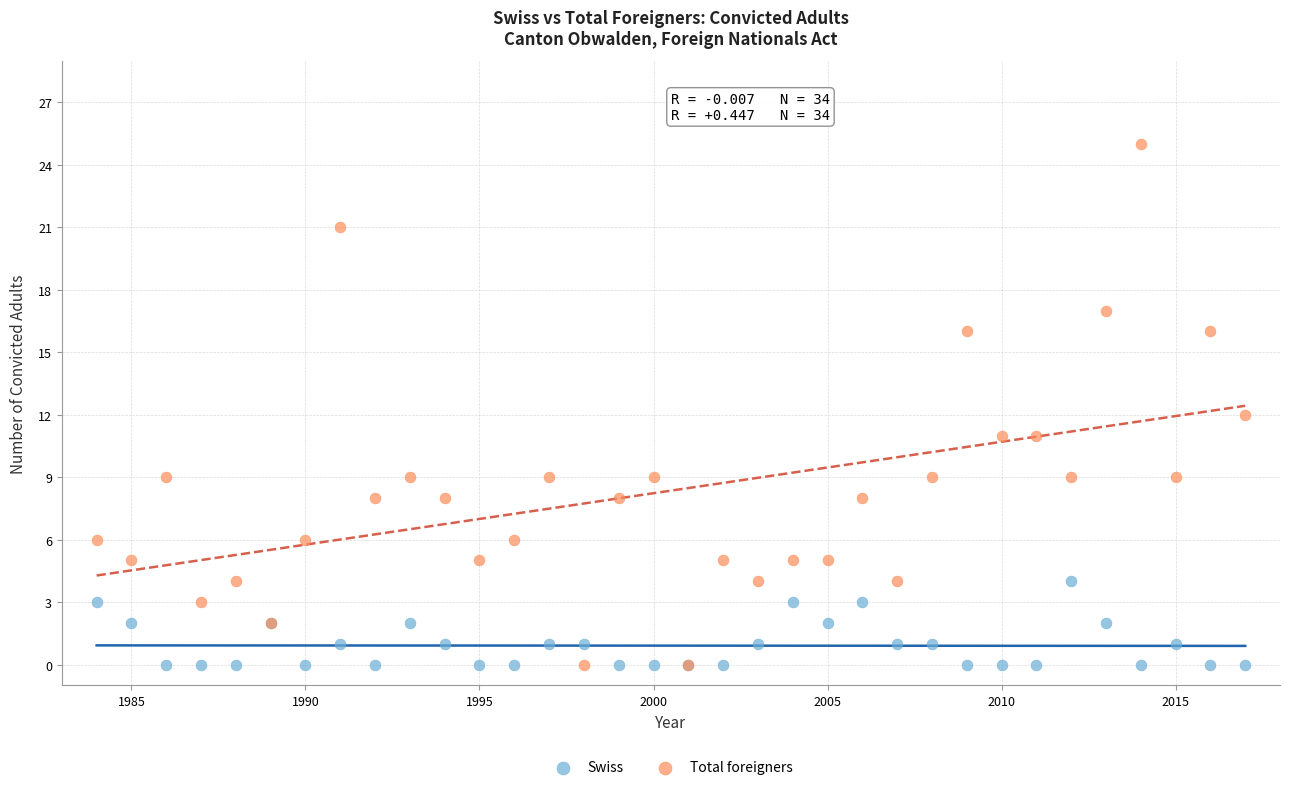

Which series has the widest spread of Y values?

Total foreigners